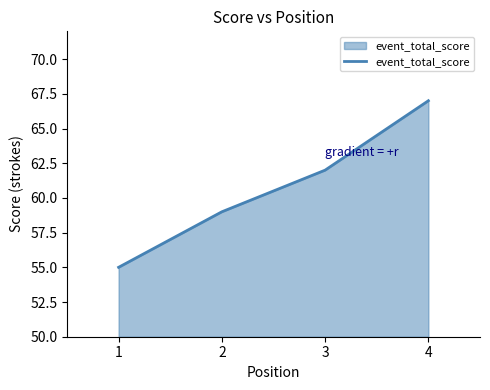

List the labels in order of value, smallest first.

1, 2, 3, 4